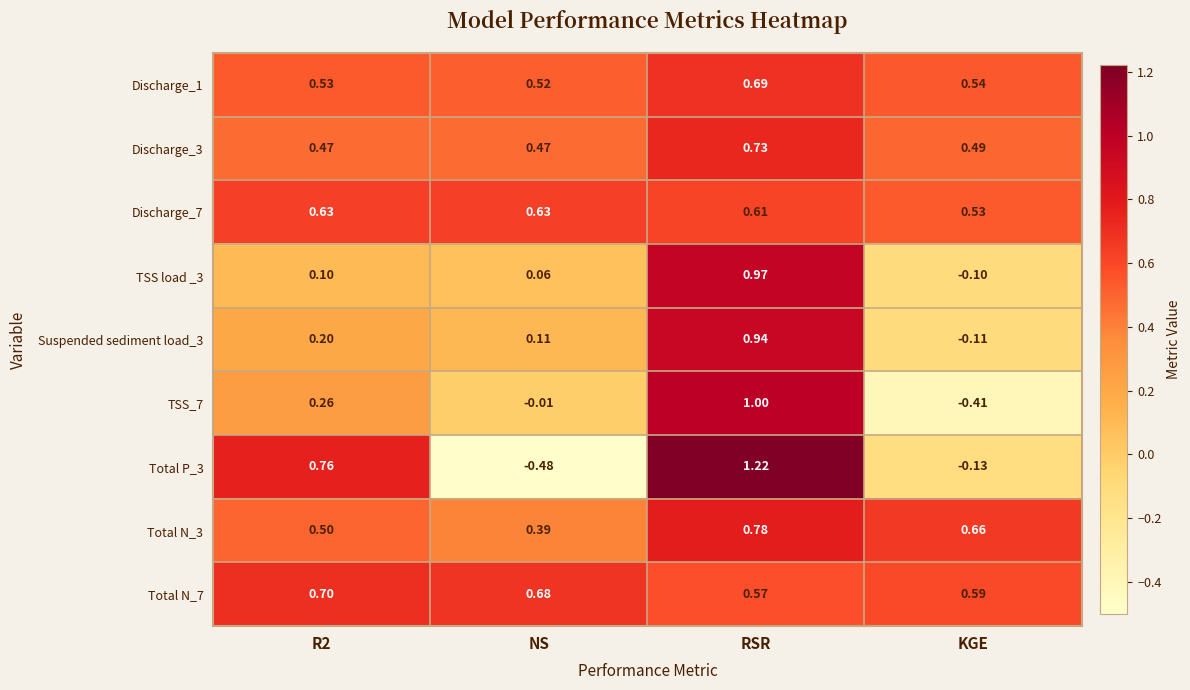

Is the value of Discharge_7 at KGE greater than the value of TSS load _3 at NS?

Yes